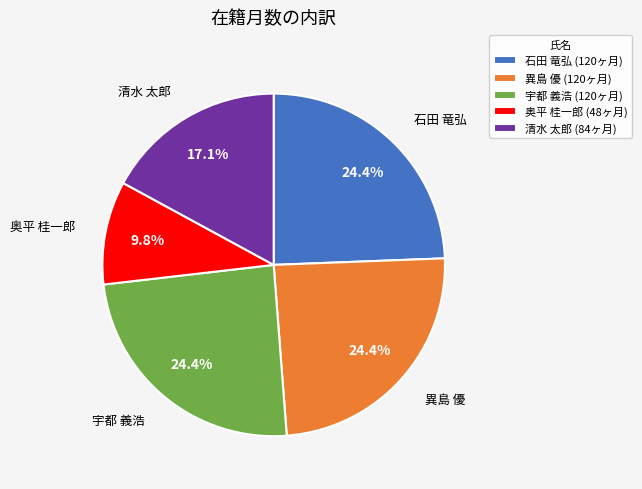

How many segments does this pie chart have?

5